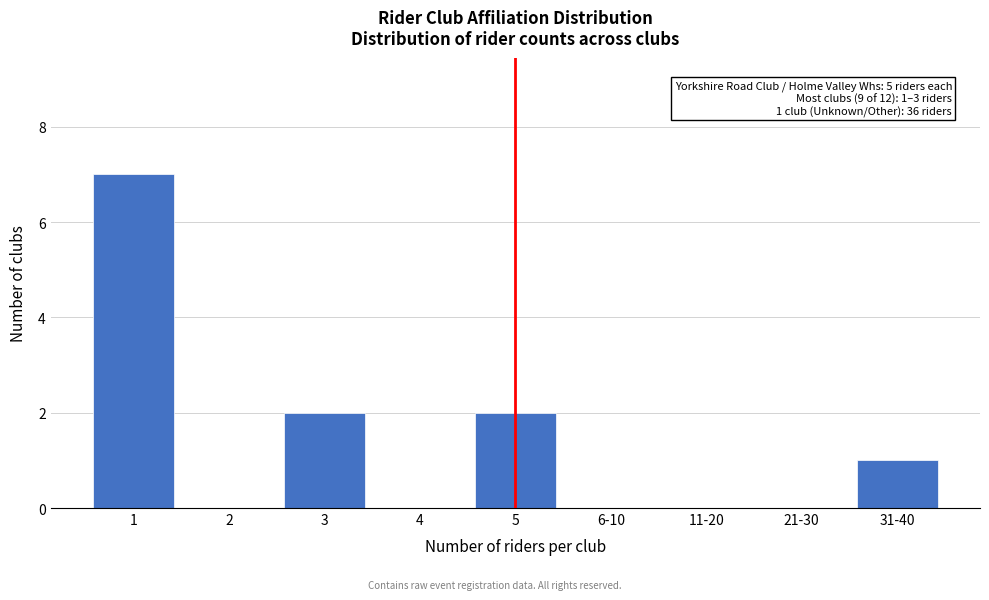

Reading right to left, what are all the values shown in this chart?

31-40=1	21-30=0	11-20=0	6-10=0	5=2	4=0	3=2	2=0	1=7